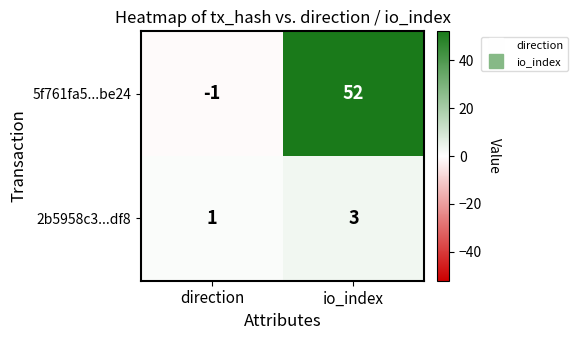

What is the spread (max minus min) of values at direction?

2